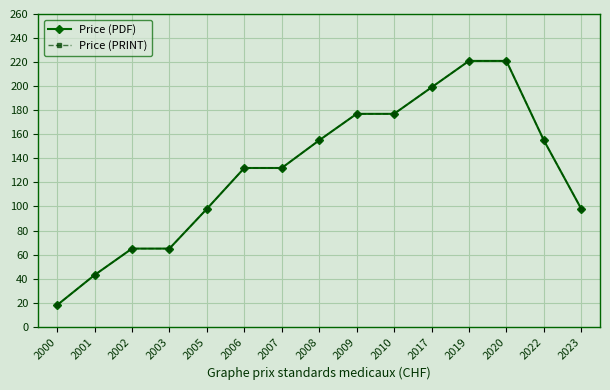

Count the Price (PRINT) values in the range 65 to 177.

10